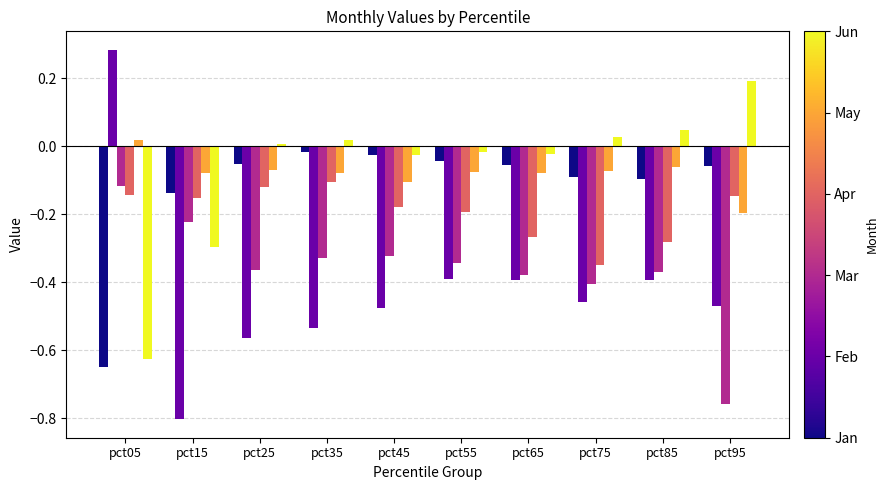

What is the difference between the highest and lowest values at pct05?

0.9